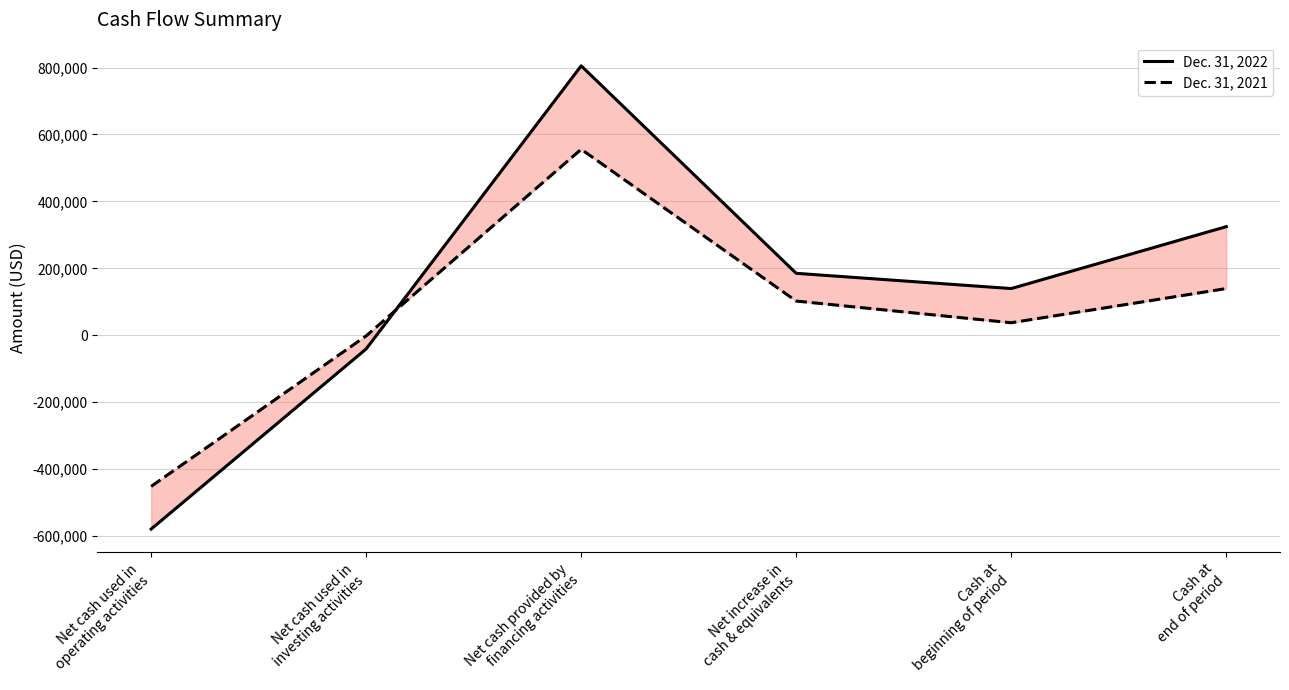

Count the number of data series in this chart.

2